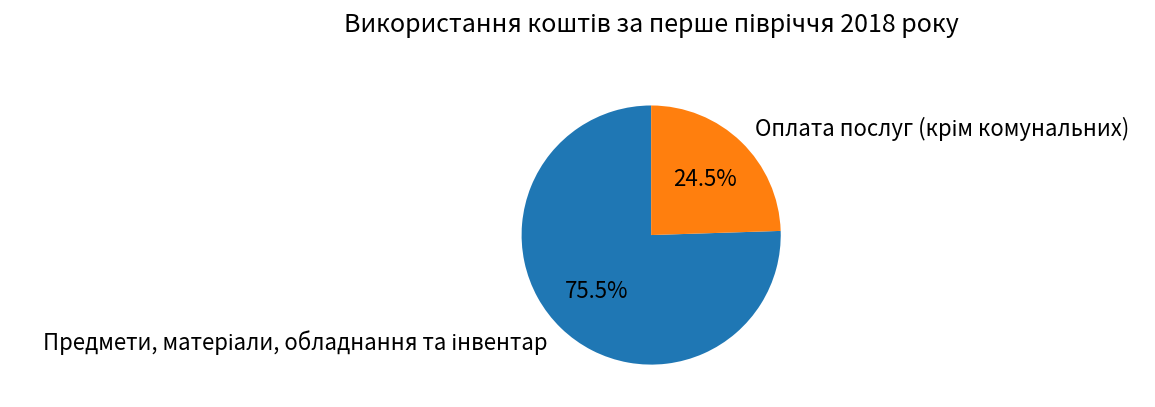

Is there any slice that represents more than half of the pie?

Yes